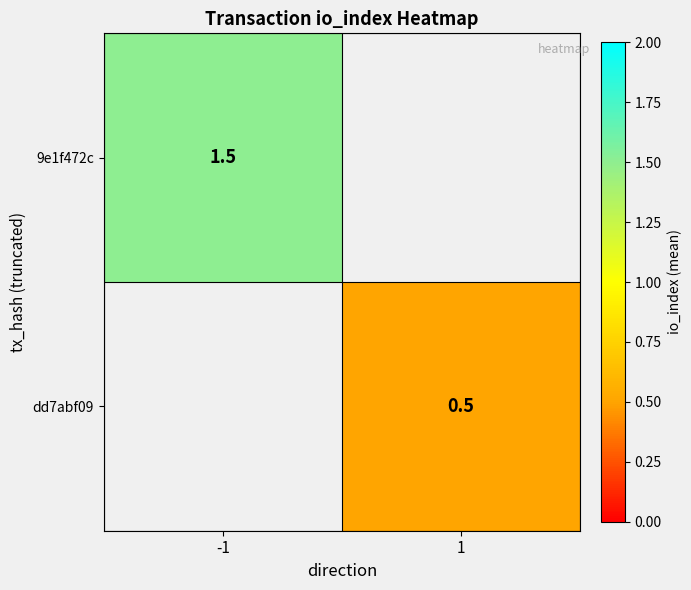

How many series are shown in this chart?

2